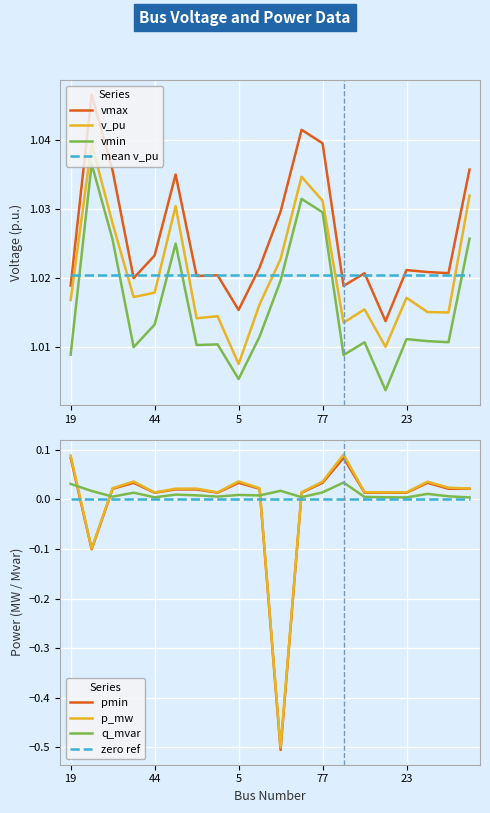

What is the maximum value for v_pu?

1.0